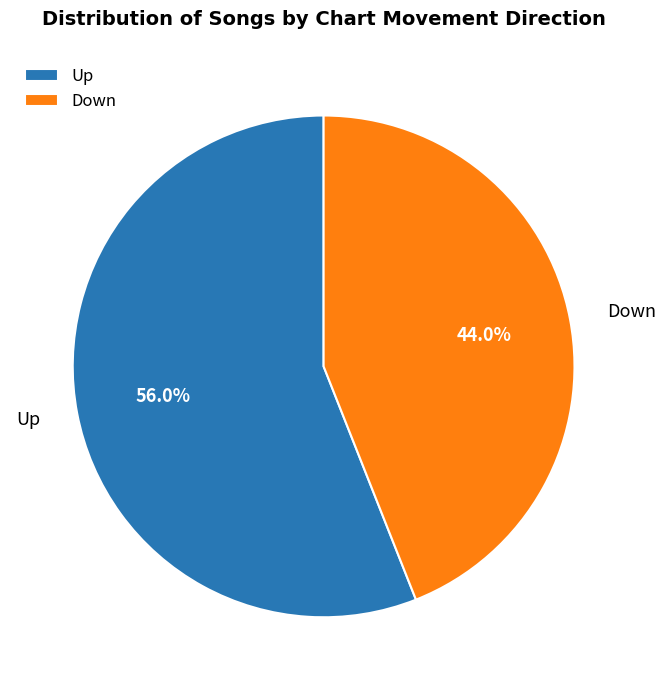

To the nearest percent, what is the difference between the largest and smallest slice percentages?

12%